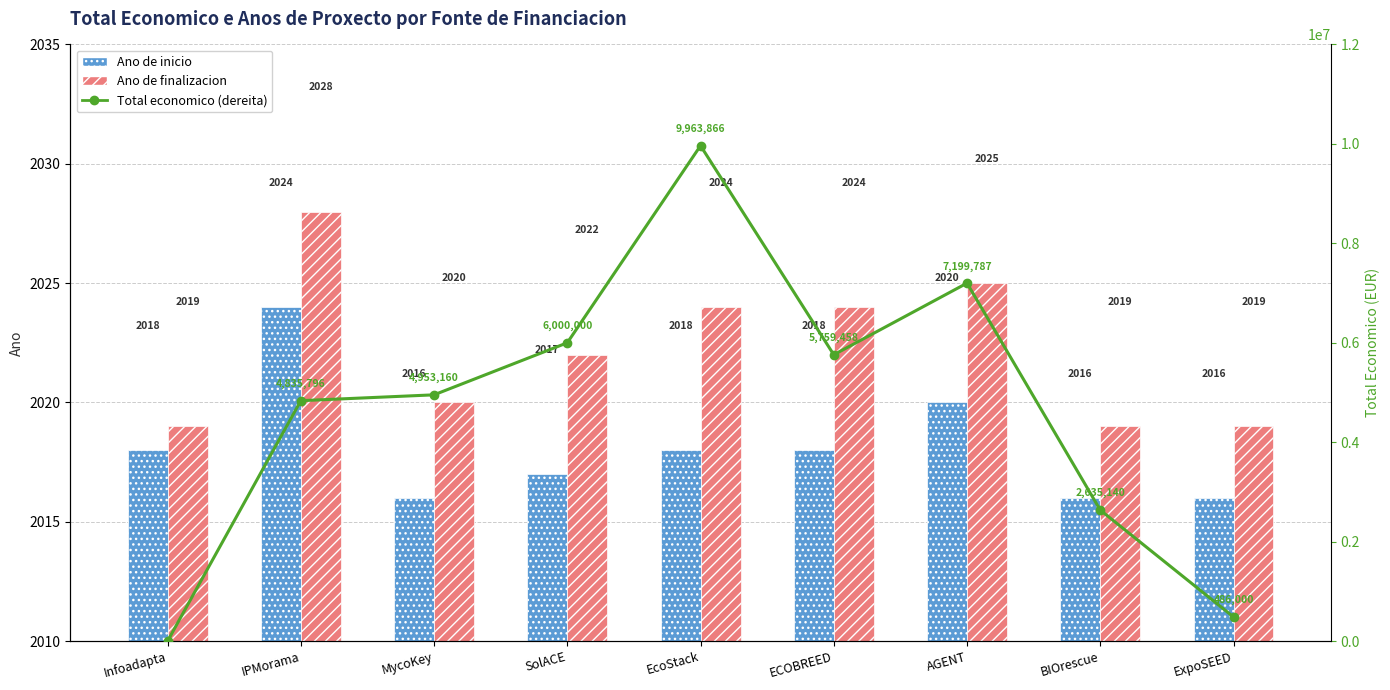

Reading left to right, transcribe all the data shown in this chart.

Ano de inicio: 2018	2024	2016	2017	2018	2018	2020	2016	2016
Ano de finalizacion: 2019	2028	2020	2022	2024	2024	2025	2019	2019
Total economico (dereita): 0	4835796	4953160	6000000	9963866	5759458	7199787	2635140	486000